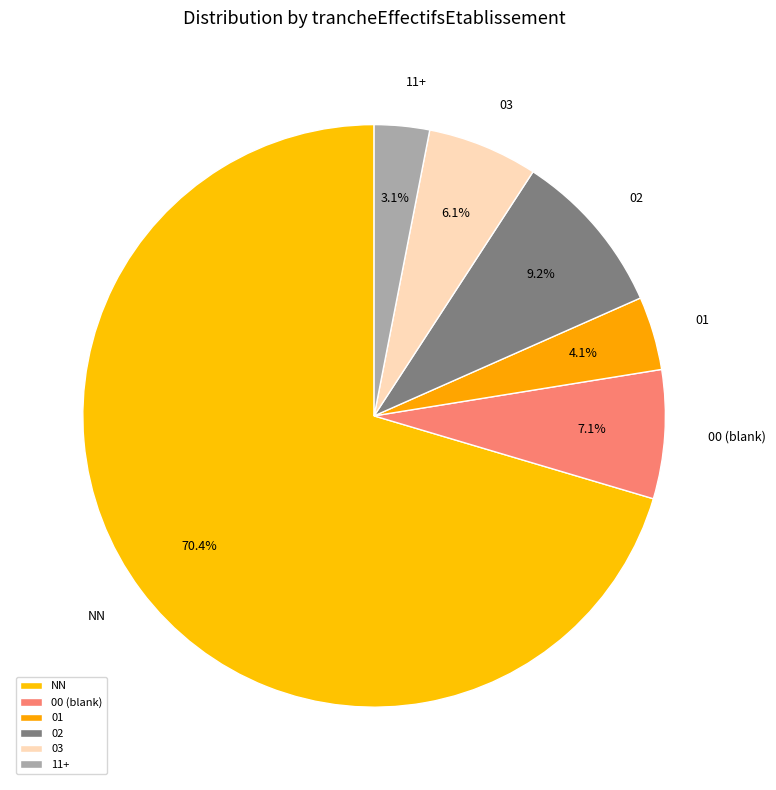

Between 03 and 01, which is larger?

03